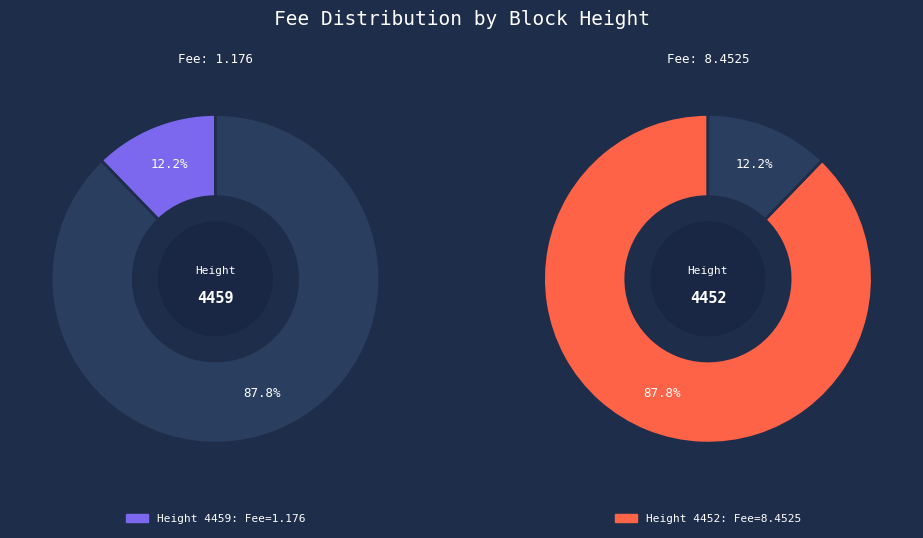

Which has a higher value, 4459 or 4452?

4452